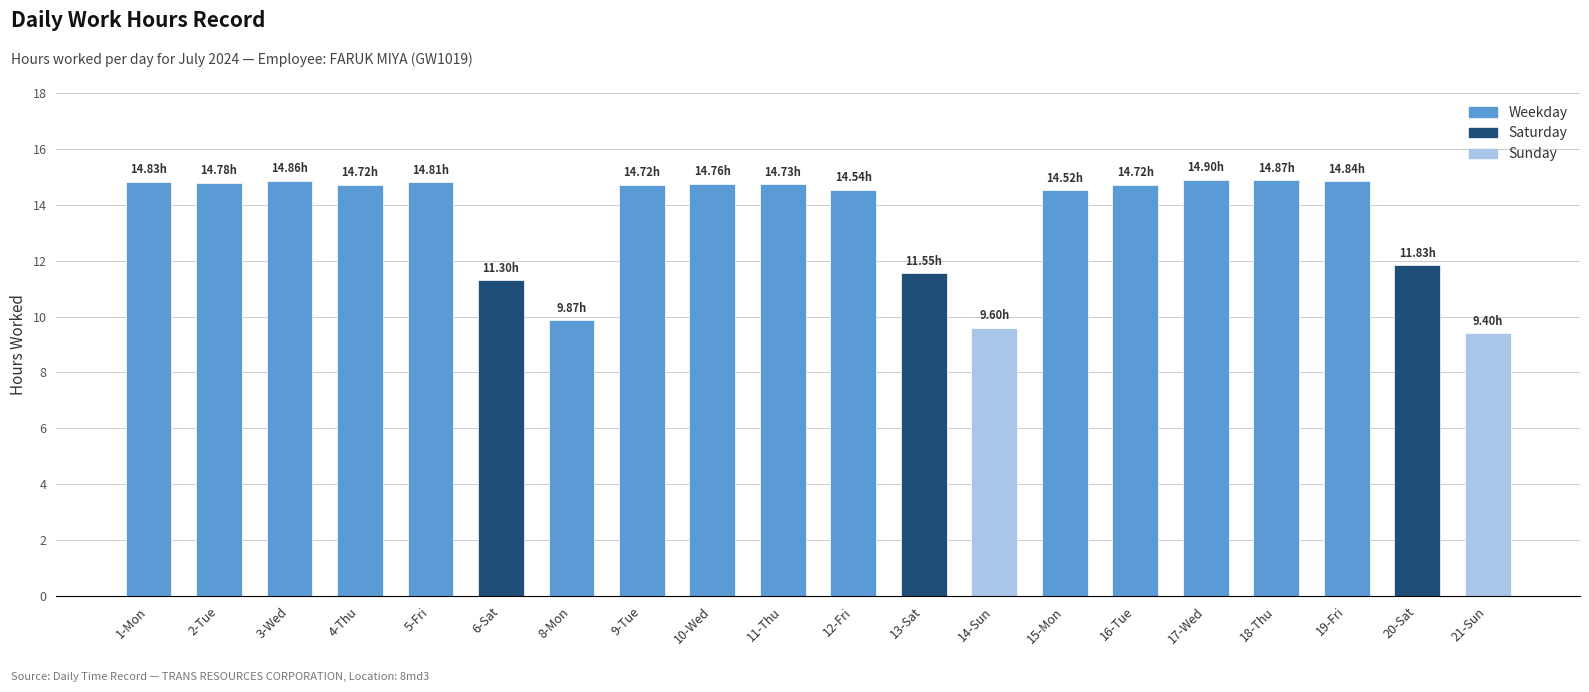

At which label does the data first exceed 14?

1-Mon